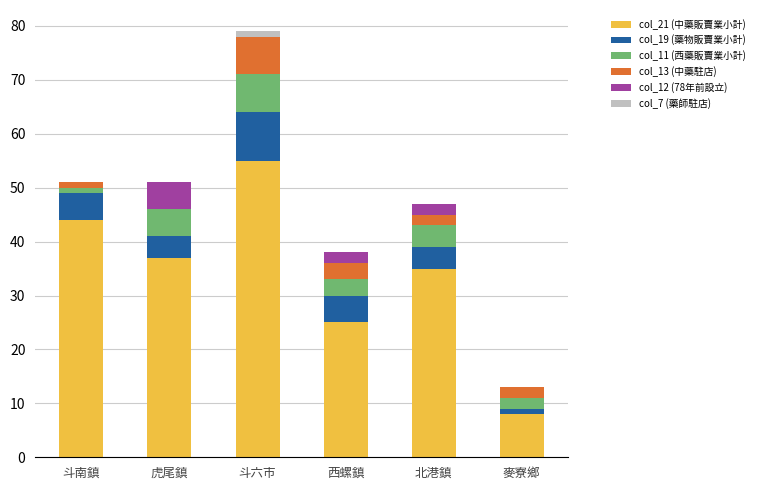

The col_21 (中藥販賣業小計) series shows 11 at 麥寮鄉. True or false?

False